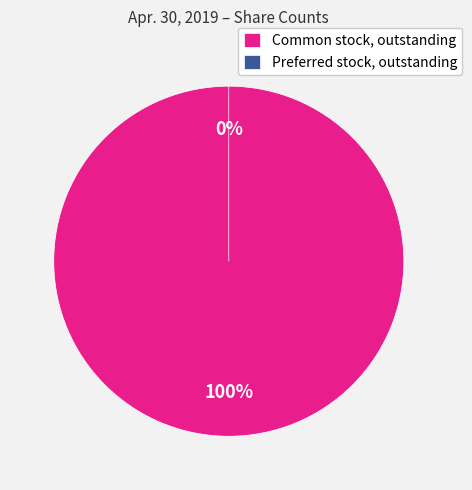

Does Common stock, outstanding represent more than half of the total?

Yes